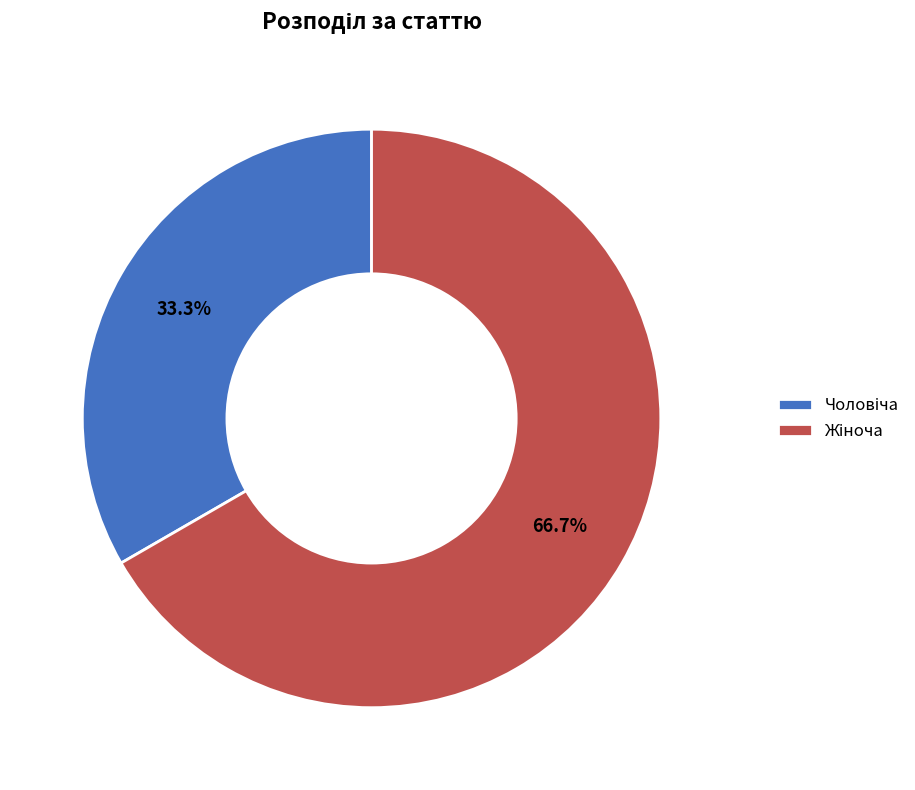

Is there a majority slice in this chart?

Yes